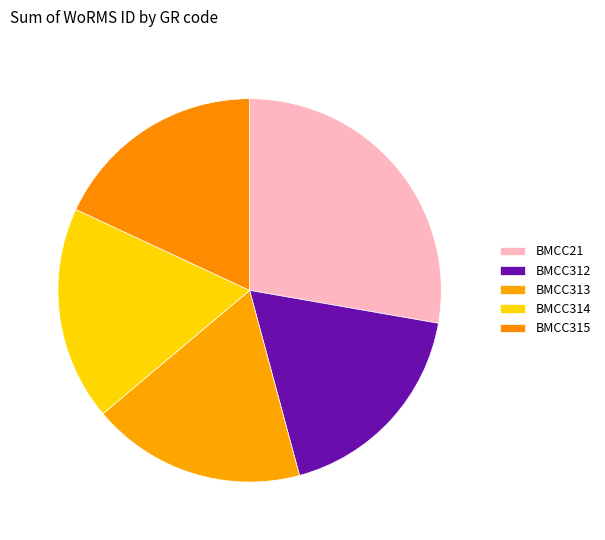

Rank the categories by value from highest to lowest.

BMCC21, BMCC312, BMCC313, BMCC314, BMCC315